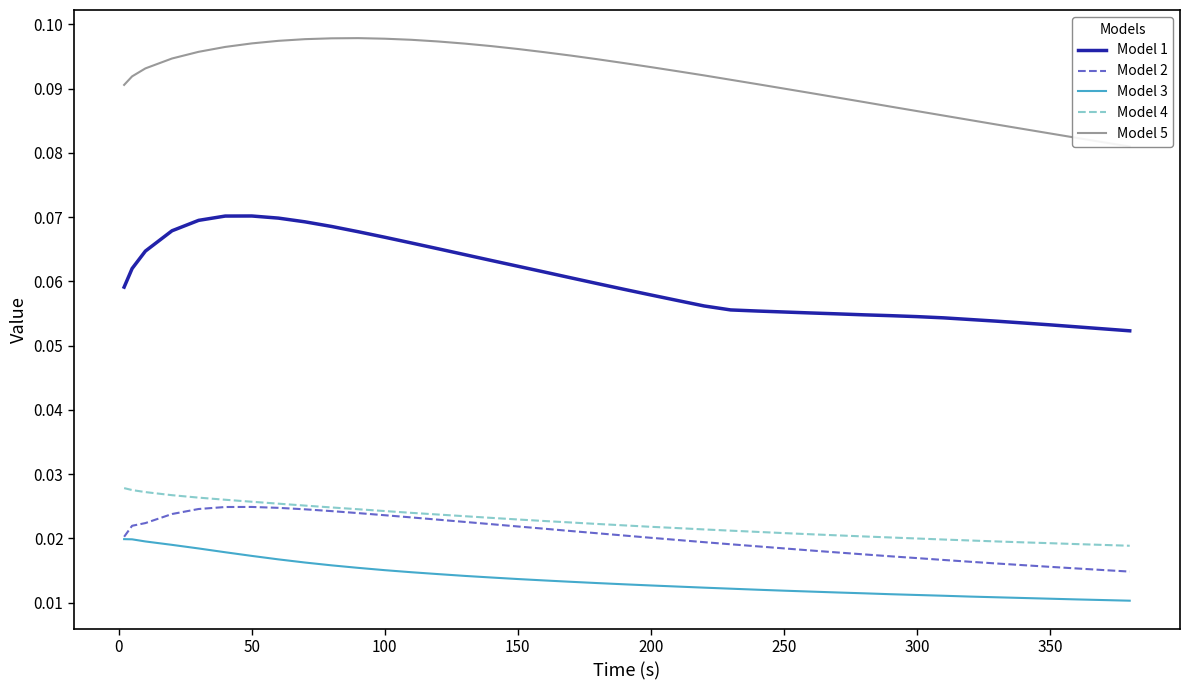

What is the value of the Model 1 point at the 27th from the left?

0.1